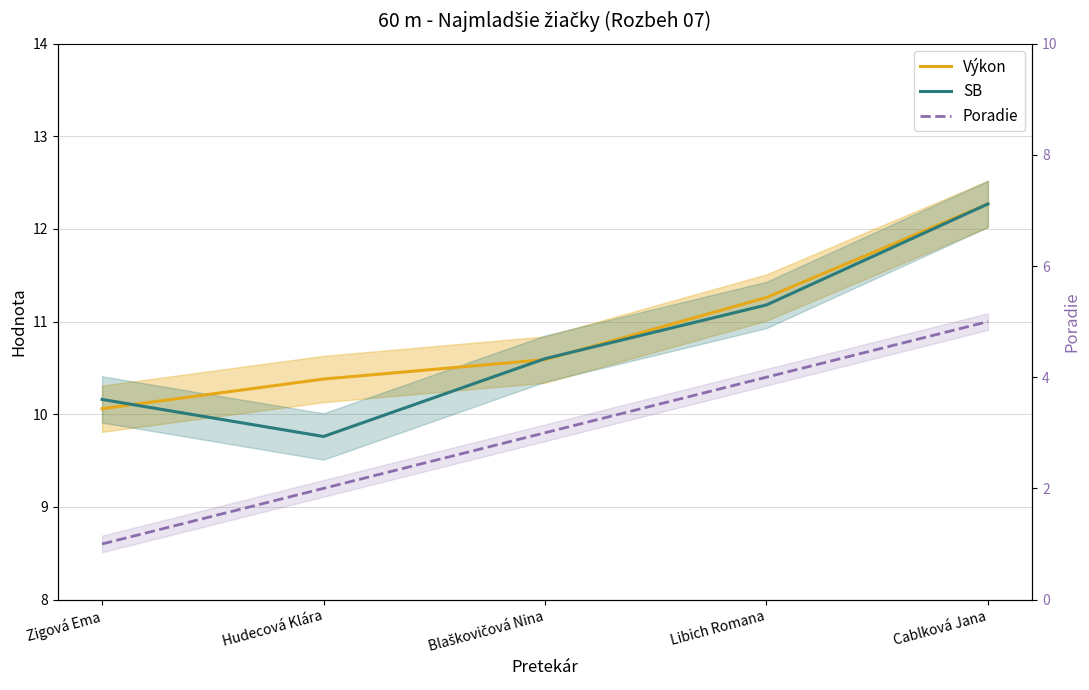

Which label corresponds to the smallest value in the chart?

Zigová Ema